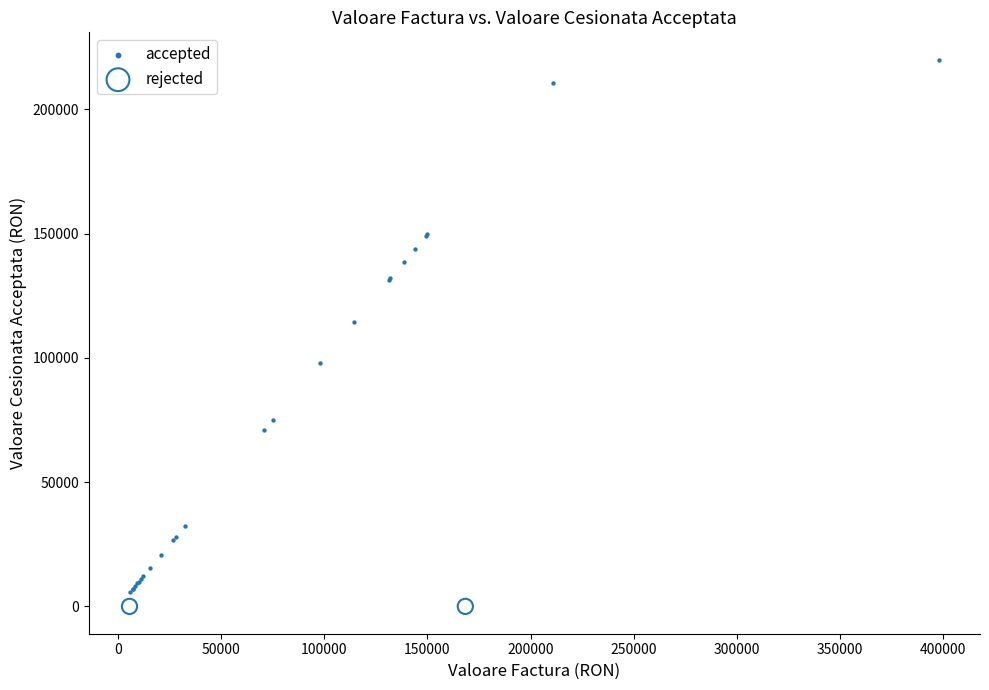

What are all the series names shown in the legend?

accepted, rejected